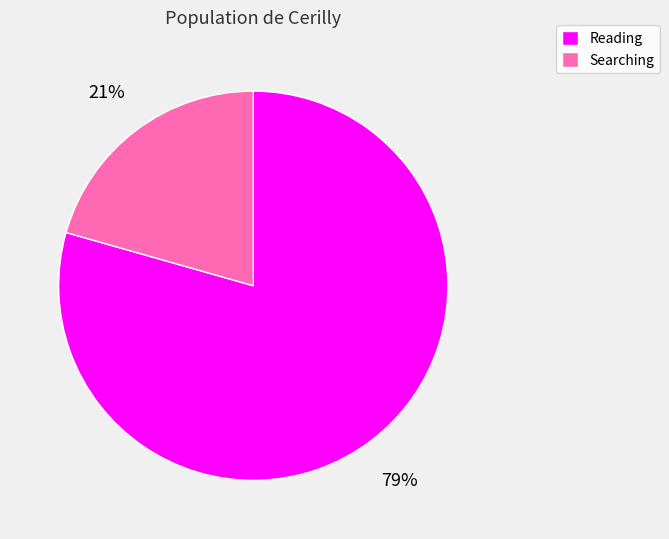

Does Reading represent more than half of the total?

Yes